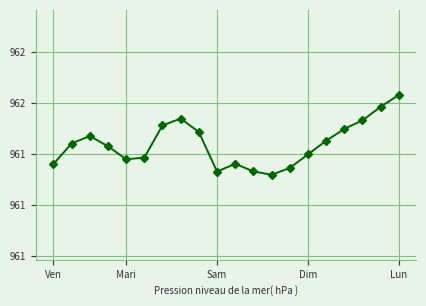

Is this an area chart (filled region under the line)?

No